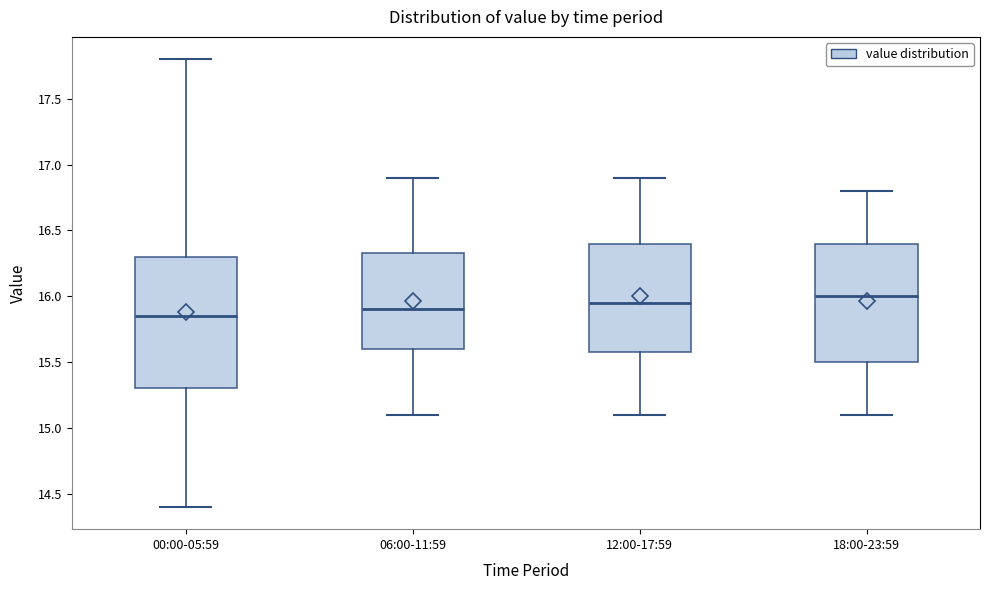

Which box is the tallest, from its lower edge to its upper edge?

00:00-05:59